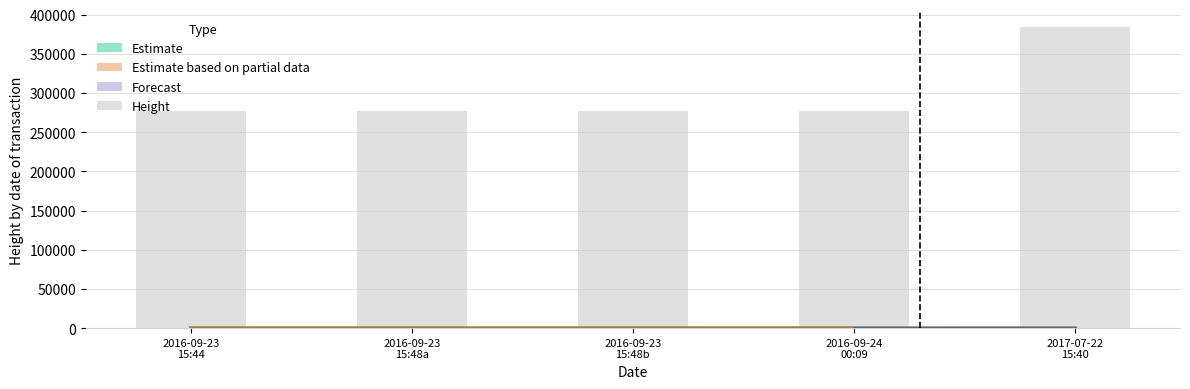

List the labels in order of value, largest first.

2017-07-22
15:40, 2016-09-24
00:09, 2016-09-23
15:48a, 2016-09-23
15:48b, 2016-09-23
15:44